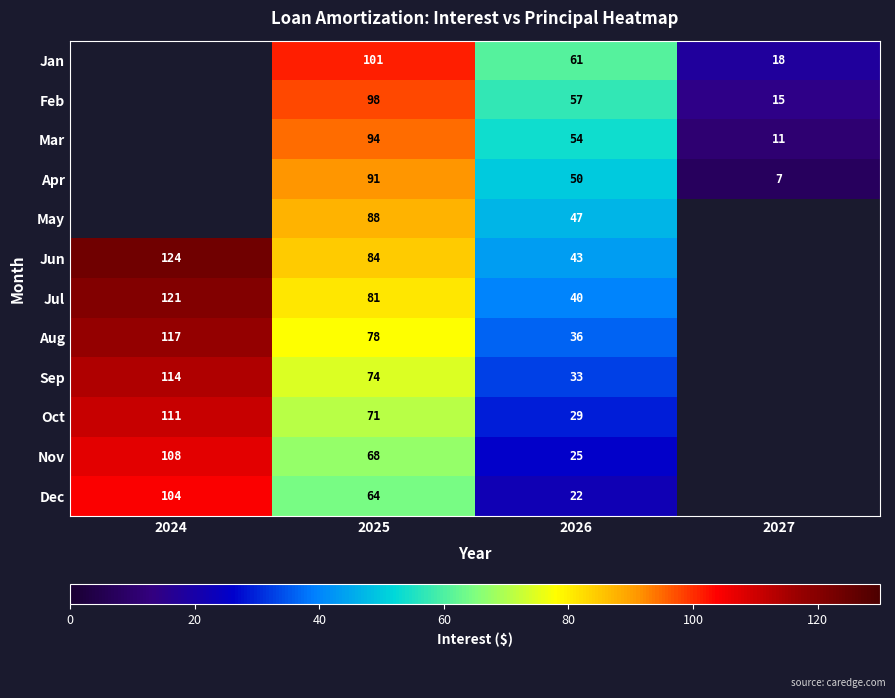

Between 2026 and 2024, which is larger?

2024